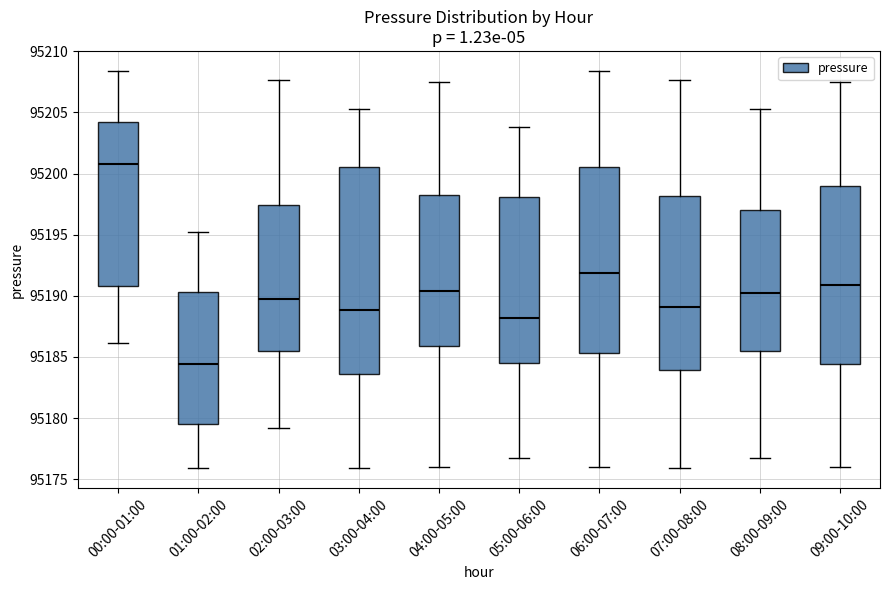

Where is the upper edge of the box for 03:00-04:00 on the y-axis? The values are not printed on the chart, so give them approximately, as read against the axis.

95200.5